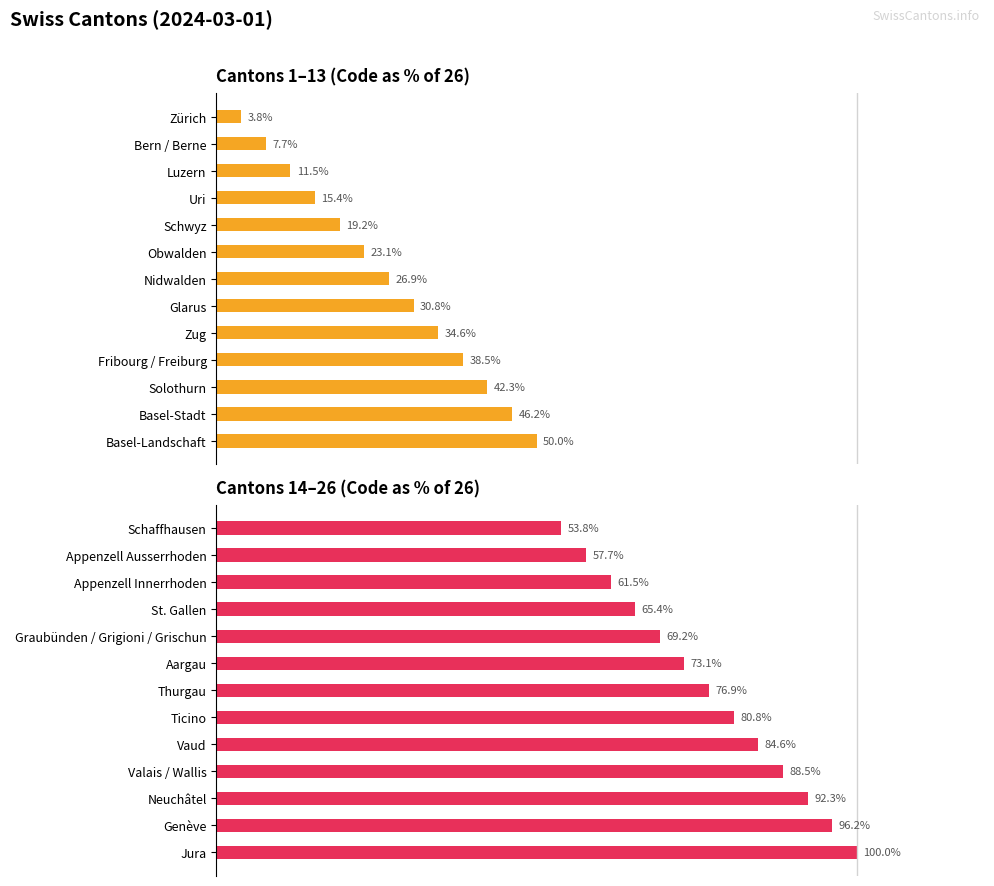

What is the difference between the maximum and minimum values in the Maximum utilization series?

46.2